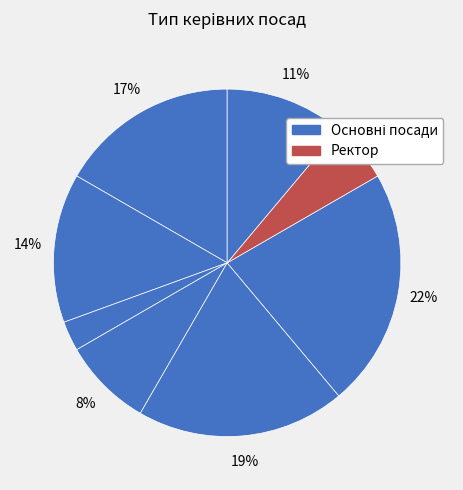

How many segments does this pie chart have?

8